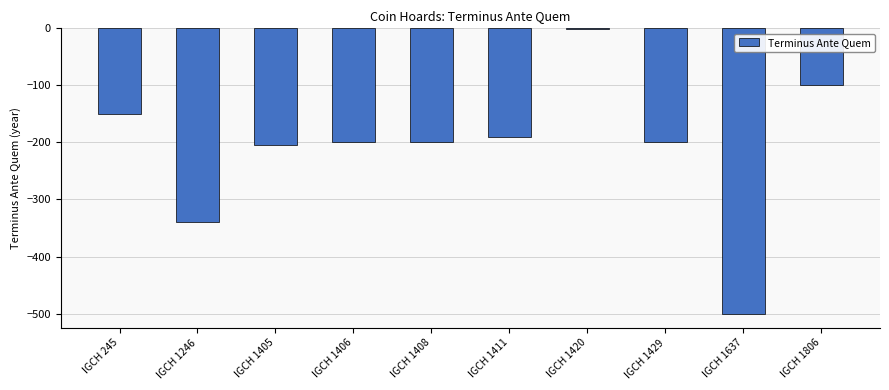

Reading left to right, extract all data points from this chart.

-150	-340	-205	-200	-200	-190	-1	-200	-500	-100